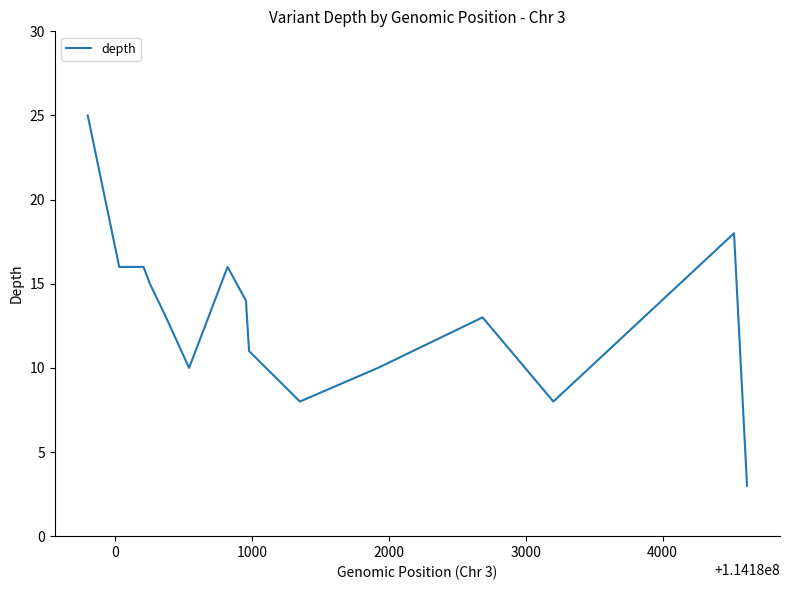

What is the smallest value displayed?

3